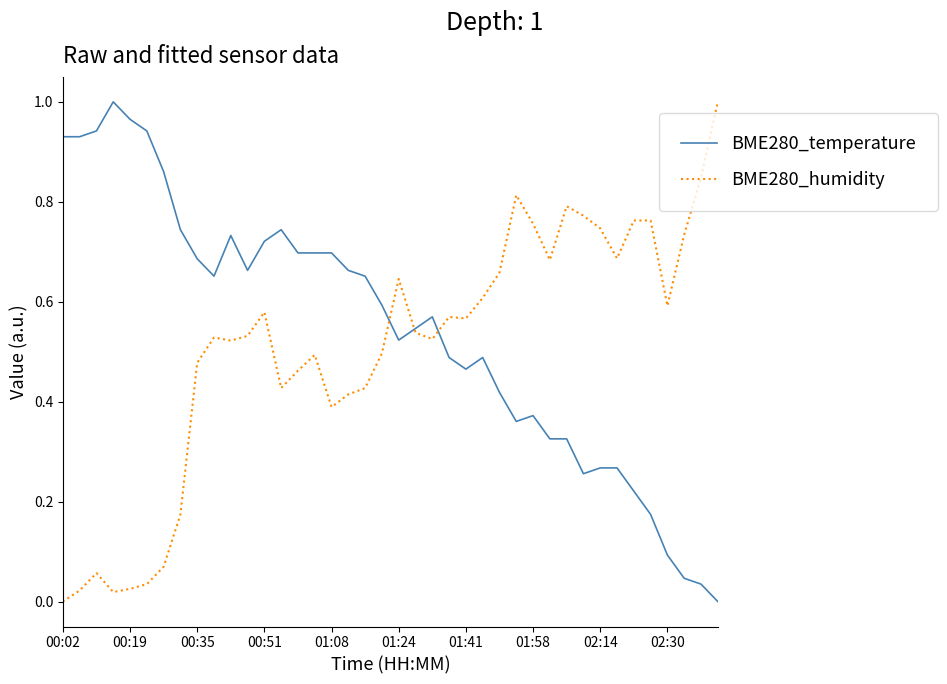

Which series ends up on top after the final intersection of BME280_temperature and BME280_humidity?

BME280_humidity